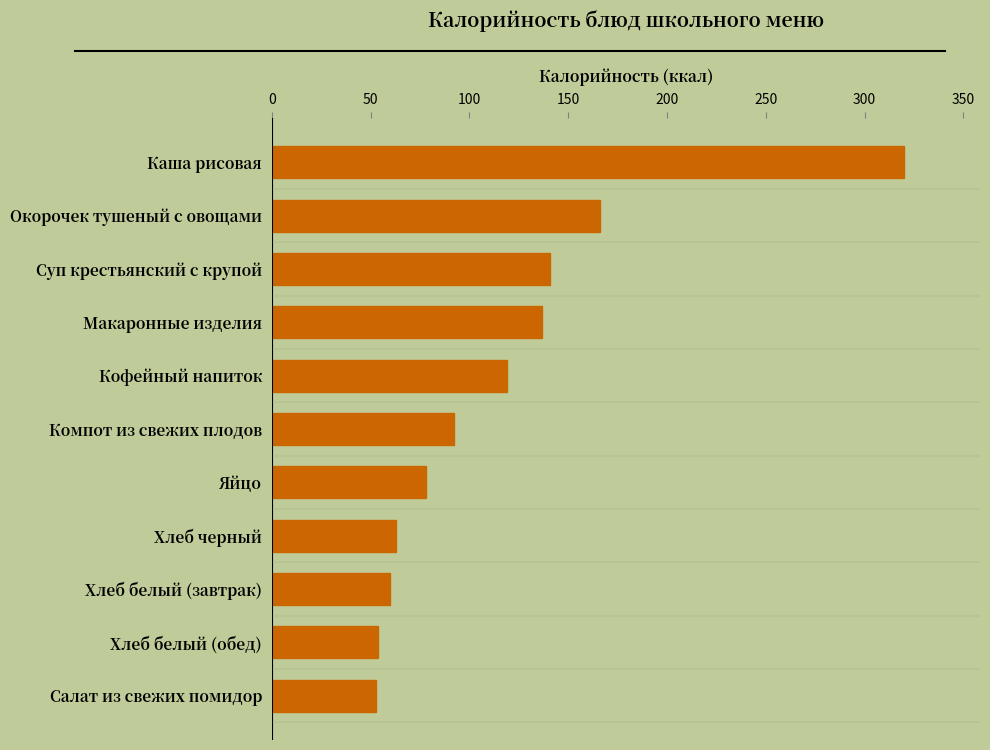

What is the smallest value displayed?

53